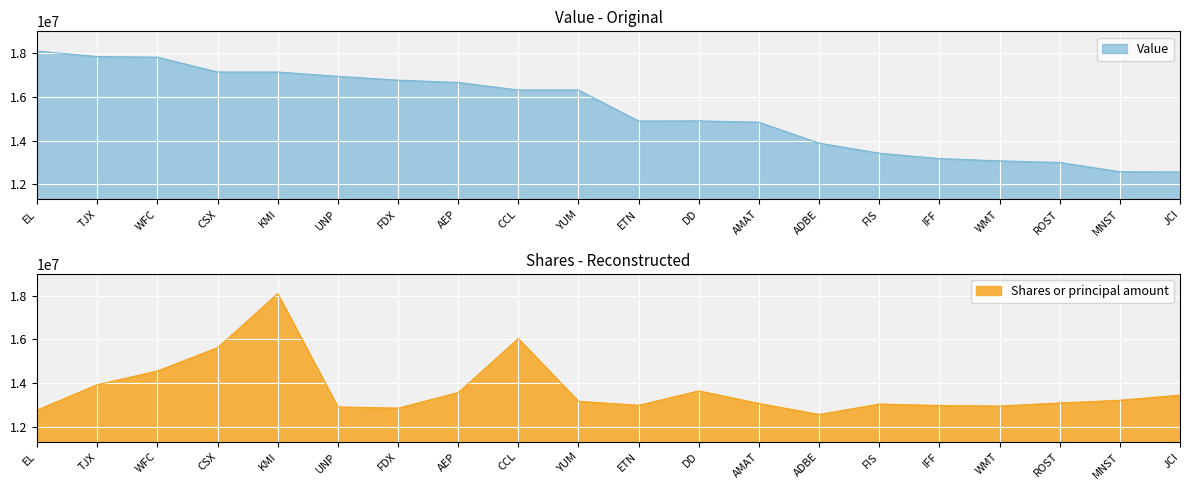

Reading left to right, transcribe all the data shown in this chart.

Value: 18108000.0	17854000.0	17828000.0	17146000.0	17146000.0	16948000.0	16773000.0	16666000.0	16322000.0	16321000.0	14897000.0	14903000.0	14841000.0	13881000.0	13419000.0	13172000.0	13067000.0	12992000.0	12571000.0	12558000.0
Shares or principal amount: 12759106.9	13924968.9	14554743.7	15621688.4	18108000.0	12903806.0	12848468.6	13562830.1	16043701.2	13164321.0	12977611.4	13639929.8	13063662.2	12558000.0	13035882.6	12970568.1	12944219.3	13086206.5	13209148.9	13447286.0